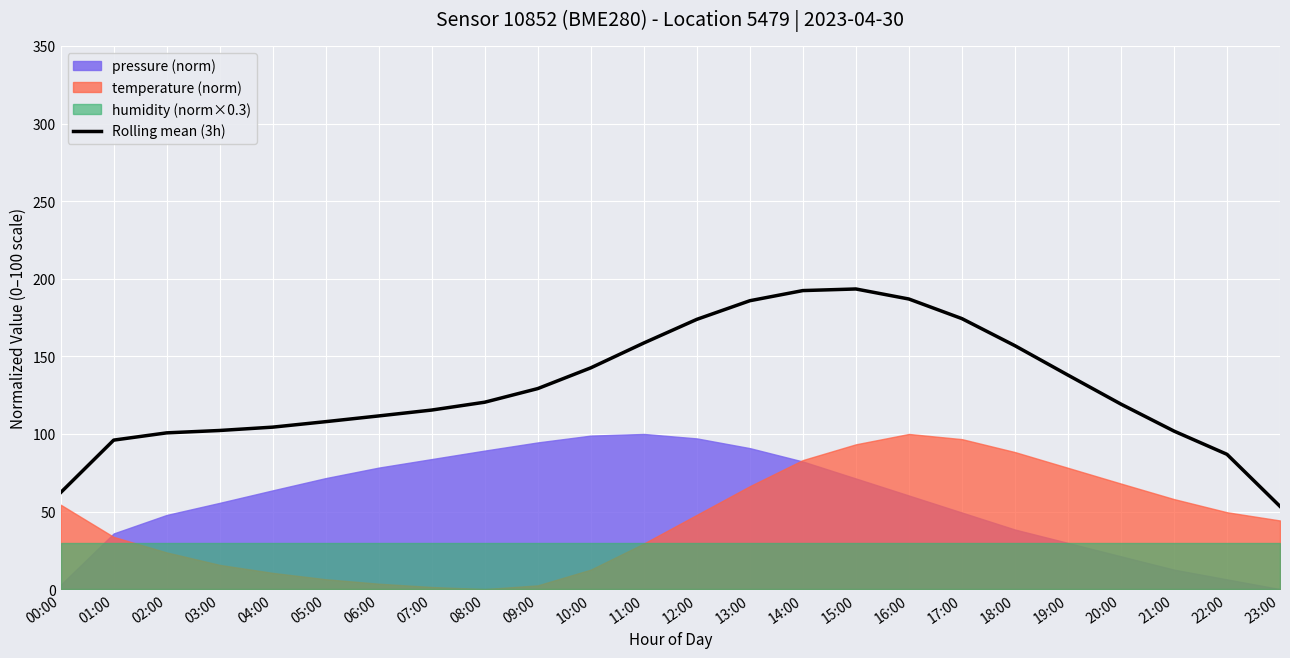

True or false: the data shows 173.9 at 12:00.

True